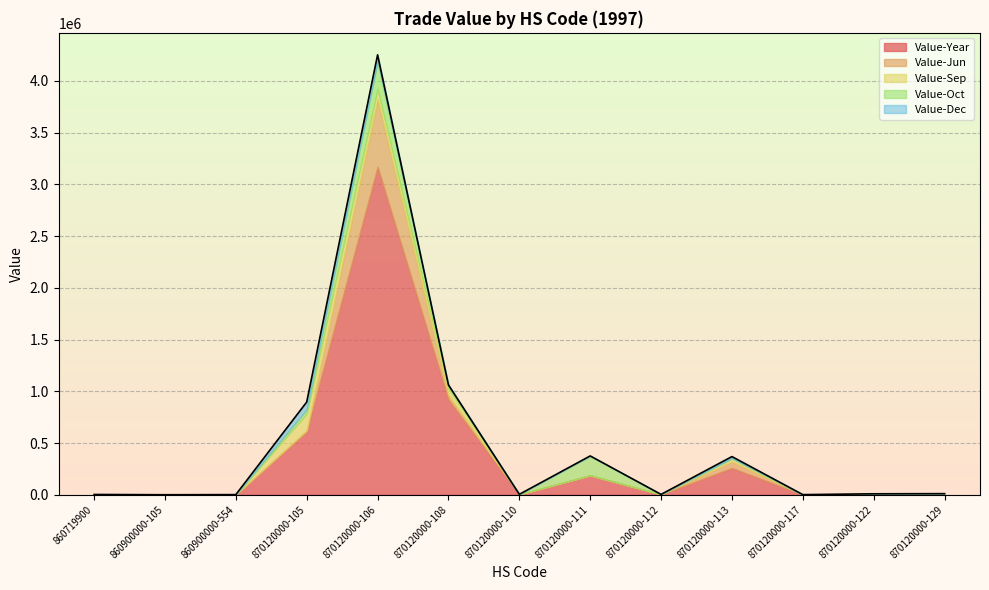

True or false: Value-Year and Value-Sep intersect in this chart.

False